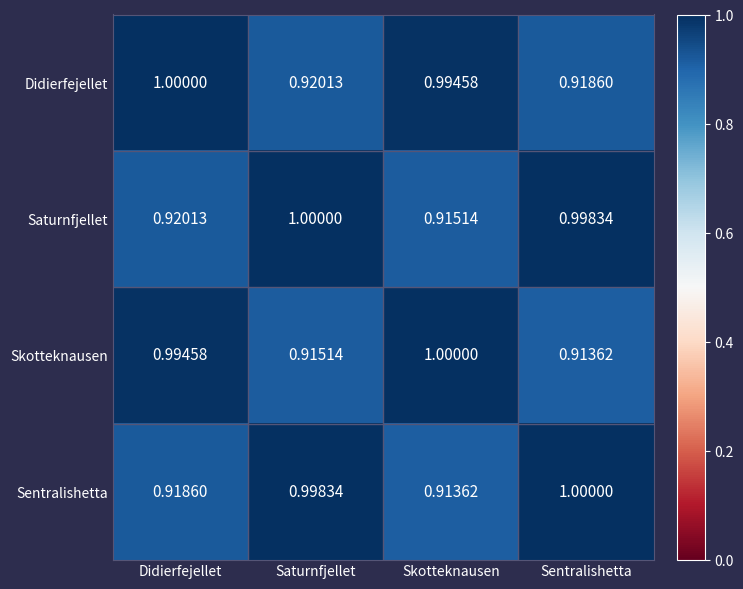

Rank the categories by Sentralishetta value from highest to lowest.

Sentralishetta, Saturnfjellet, Didierfejellet, Skotteknausen